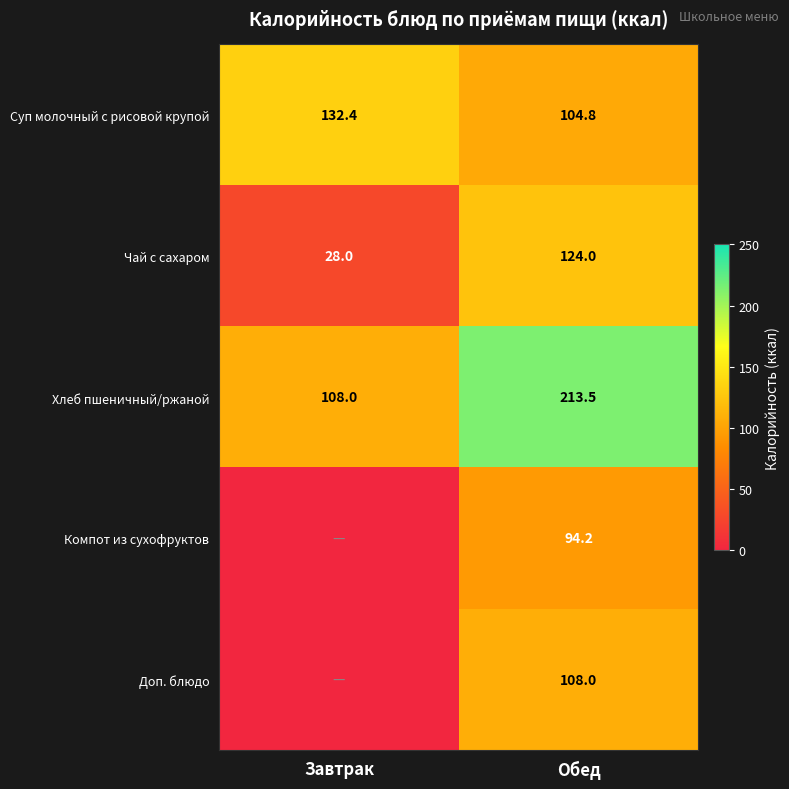

Which category has the highest value in the Хлеб пшеничный/ржаной series?

Обед